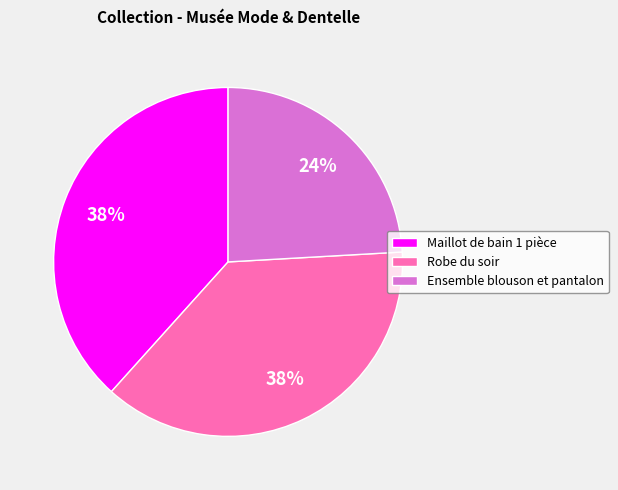

True or false: Ensemble blouson et pantalon accounts for 18% of the total.

False